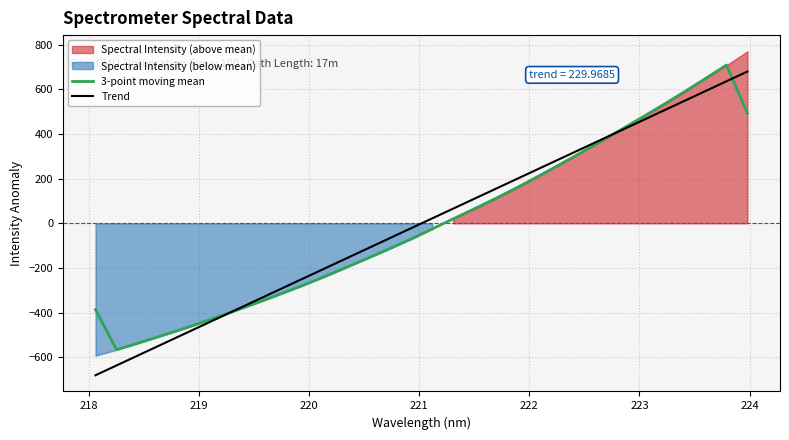

Which series has the widest spread of values?

Trend